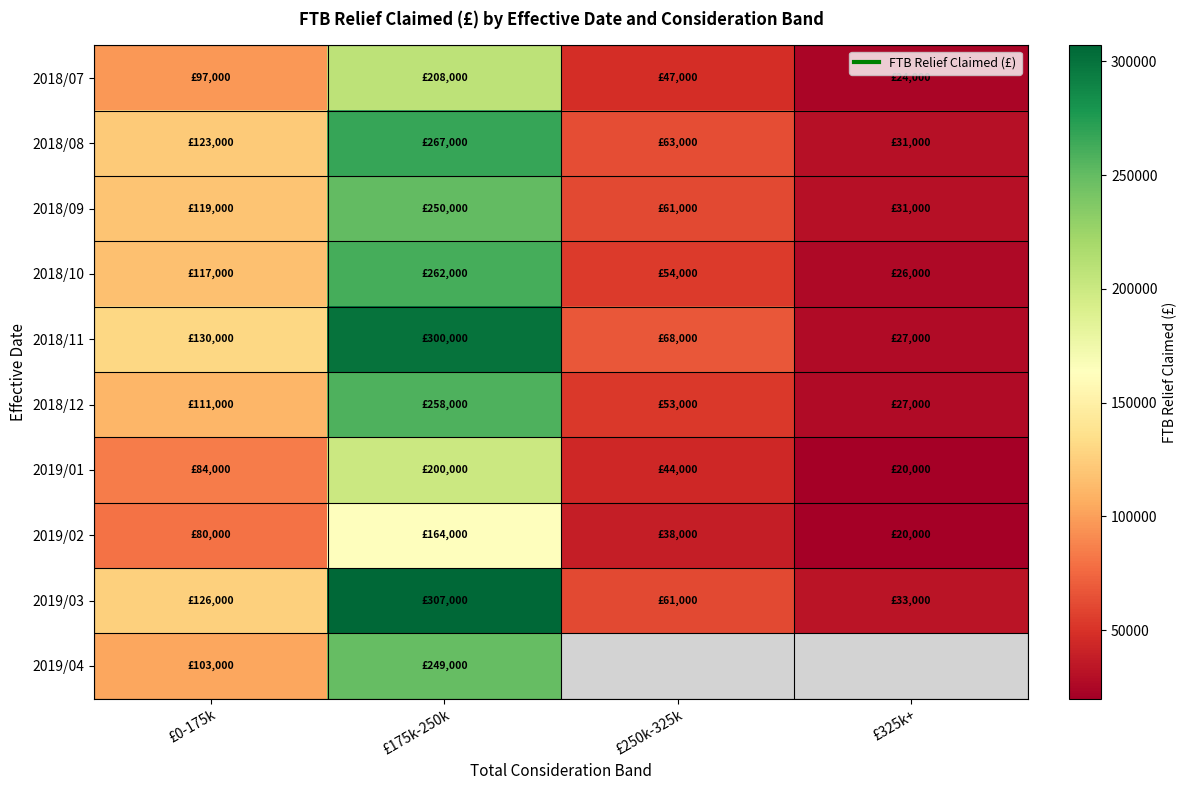

Between £250k-325k and £0-175k, which is larger?

£0-175k